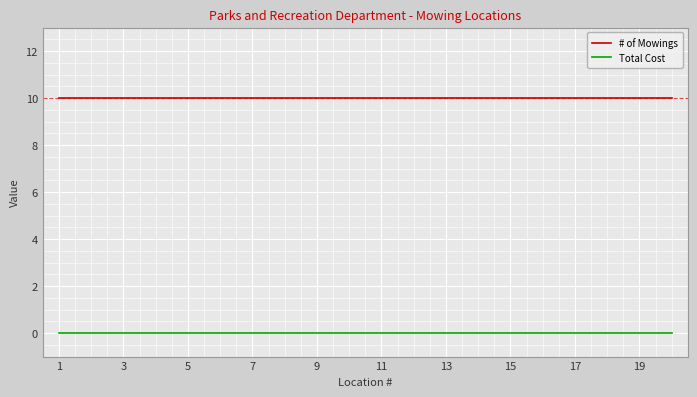

True or false: Total Cost and # of Mowings cross at least once.

False